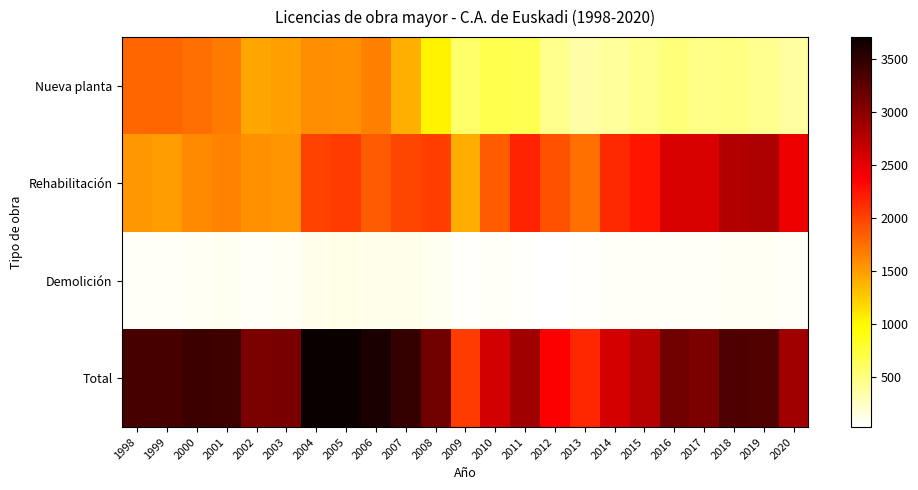

Reading left to right, extract all data points from this chart.

Nueva planta: 1998=1795	1999=1798	2000=1756	2001=1680	2002=1447	2003=1489	2004=1590	2005=1570	2006=1654	2007=1399	2008=1024	2009=578	2010=675	2011=660	2012=447	2013=351	2014=390	2015=444	2016=518	2017=459	2018=475	2019=436	2020=377
Rehabilitación: 1998=1522	1999=1499	2000=1594	2001=1643	2002=1574	2003=1544	2004=2002	2005=2025	2006=1862	2007=1979	2008=2019	2009=1407	2010=1863	2011=2174	2012=1909	2013=1746	2014=2133	2015=2240	2016=2567	2017=2563	2018=2778	2019=2800	2020=2445
Demolición: 1998=57	1999=64	2000=74	2001=91	2002=65	2003=68	2004=108	2005=111	2006=102	2007=96	2008=90	2009=49	2010=64	2011=49	2012=24	2013=48	2014=62	2015=60	2016=60	2017=65	2018=76	2019=68	2020=63
Total: 1998=3374	1999=3361	2000=3424	2001=3414	2002=3086	2003=3101	2004=3700	2005=3706	2006=3618	2007=3474	2008=3133	2009=2034	2010=2602	2011=2883	2012=2380	2013=2145	2014=2585	2015=2744	2016=3145	2017=3087	2018=3329	2019=3304	2020=2885